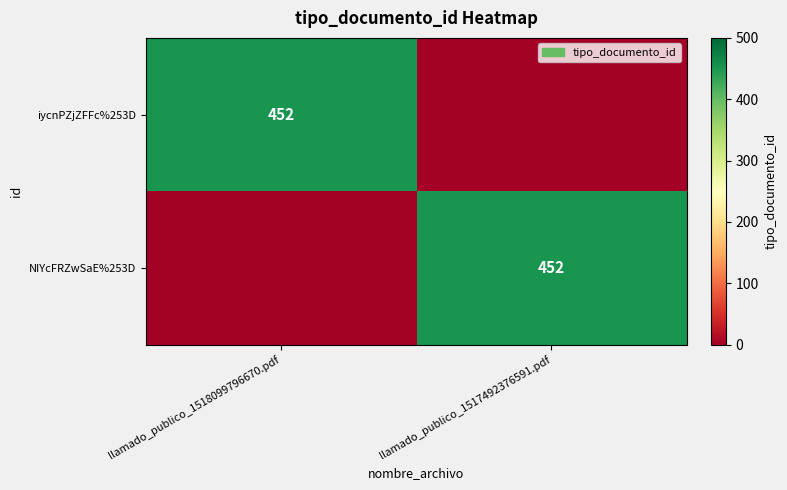

Is it true that iycnPZjZFFc%253D equals 745 at llamado_publico_1518099796670.pdf?

False